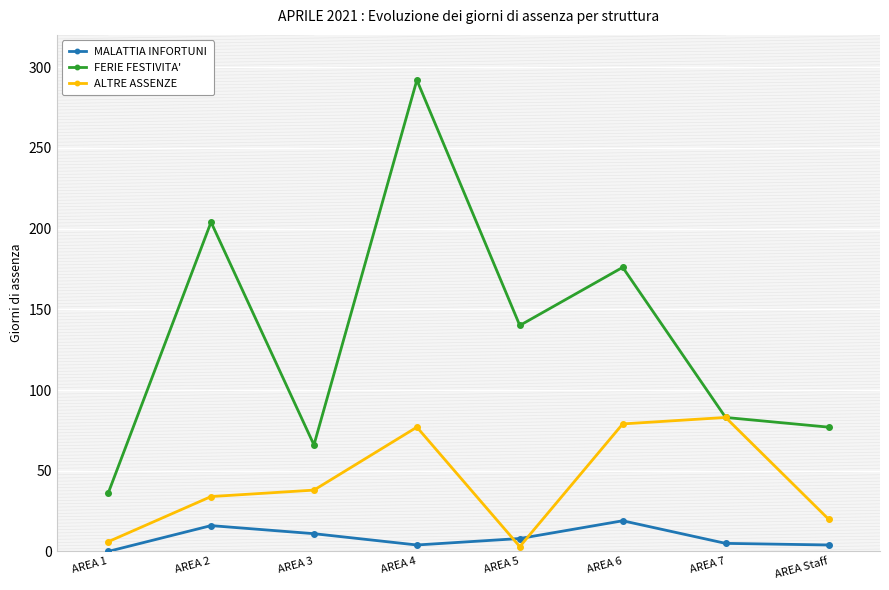

In ALTRE ASSENZE, how many points are lower than both neighbors (excluding endpoints)?

1